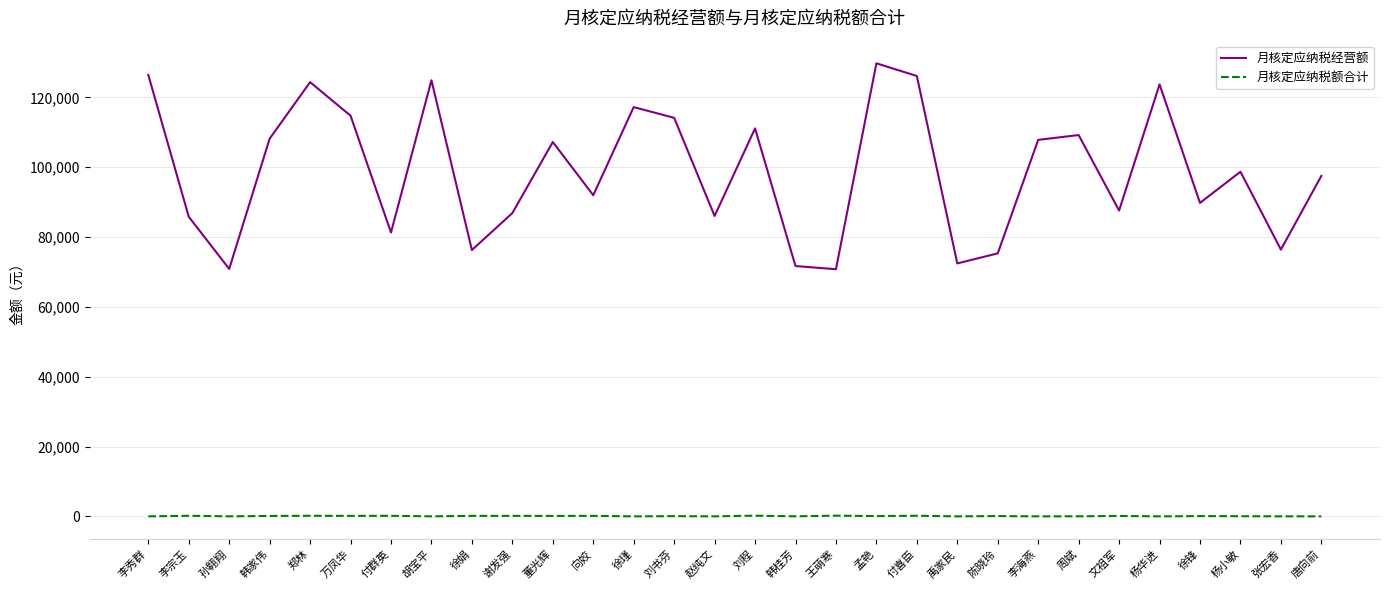

True or false: 月核定应纳税额合计 and 月核定应纳税经营额 cross at least once.

False